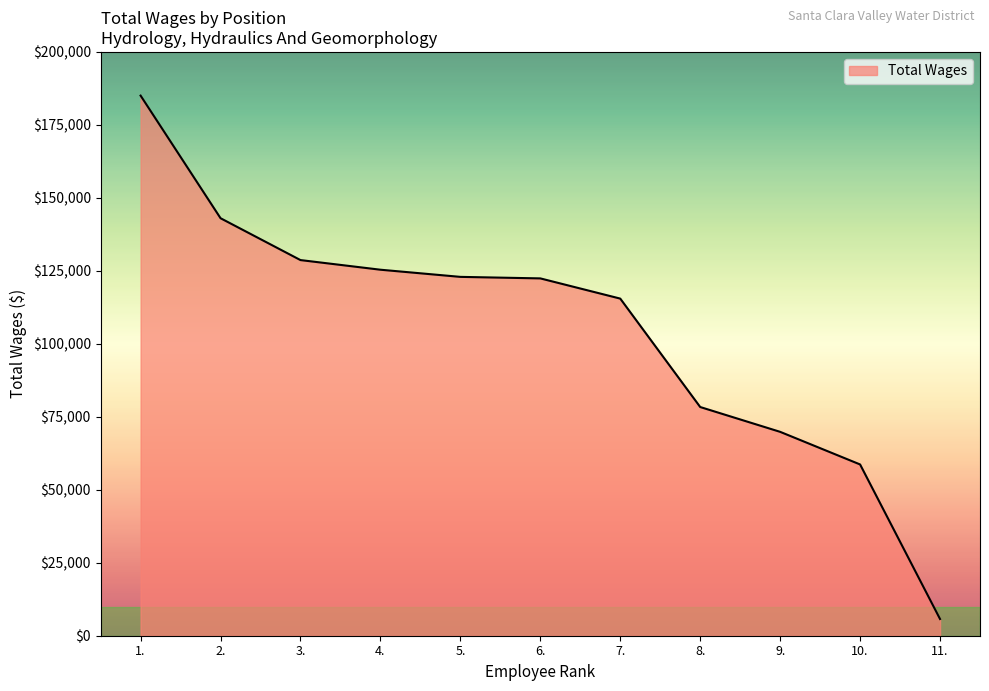

How many lines are shown in the chart?

1